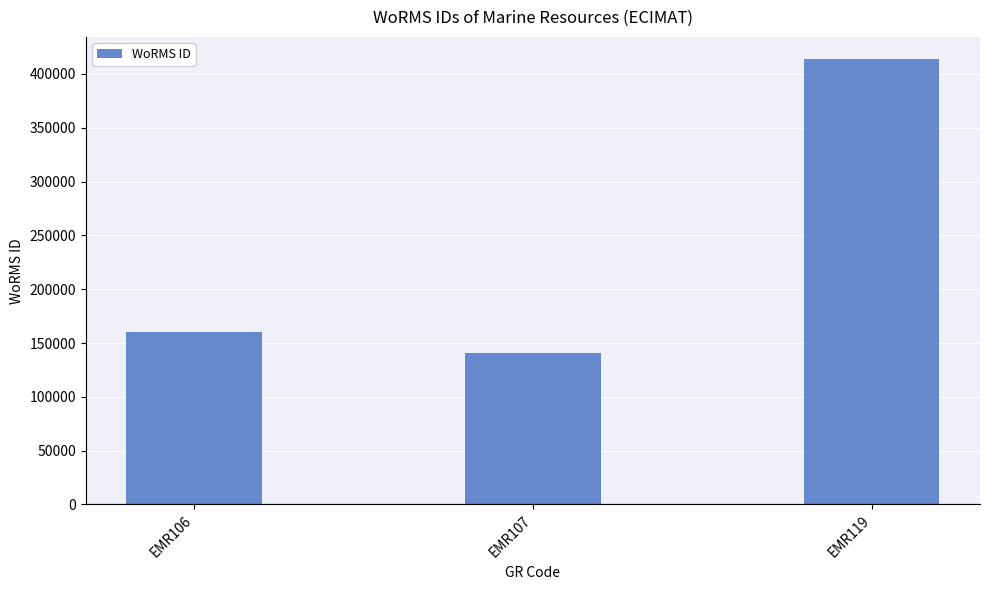

Read the value at EMR107, to the nearest 50.

140750